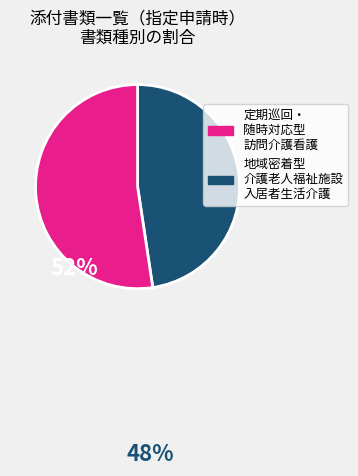

Does any single category account for the majority?

Yes